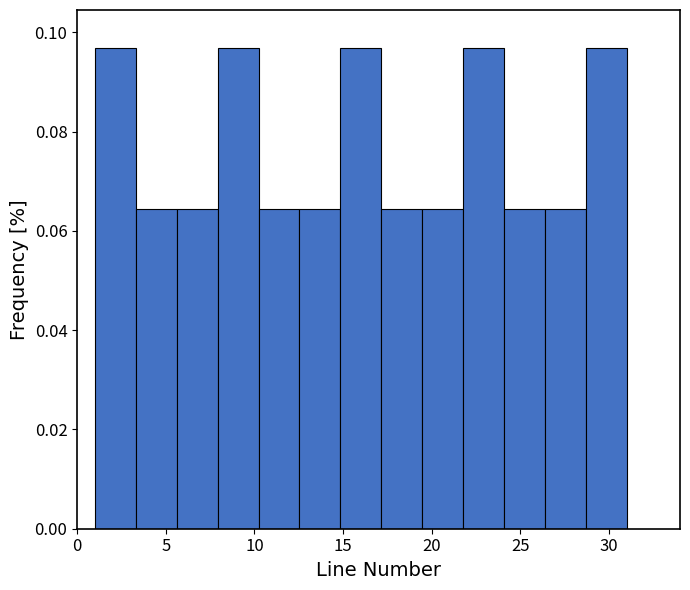

Reading left to right, list every bar in this chart as the range it spans on the x-axis followed by its height. Neither the bar edges nor the heights are printed on the chart, so give them approximately, as read against the axes.

1.0 to 3.5: 0.096
3.5 to 5.5: 0.064
5.5 to 8.0: 0.064
8.0 to 10.0: 0.096
10.0 to 12.5: 0.064
12.5 to 15.0: 0.064
15.0 to 17.0: 0.096
17.0 to 19.5: 0.064
19.5 to 22.0: 0.064
22.0 to 24.0: 0.096
24.0 to 26.5: 0.064
26.5 to 28.5: 0.064
28.5 to 31.0: 0.096